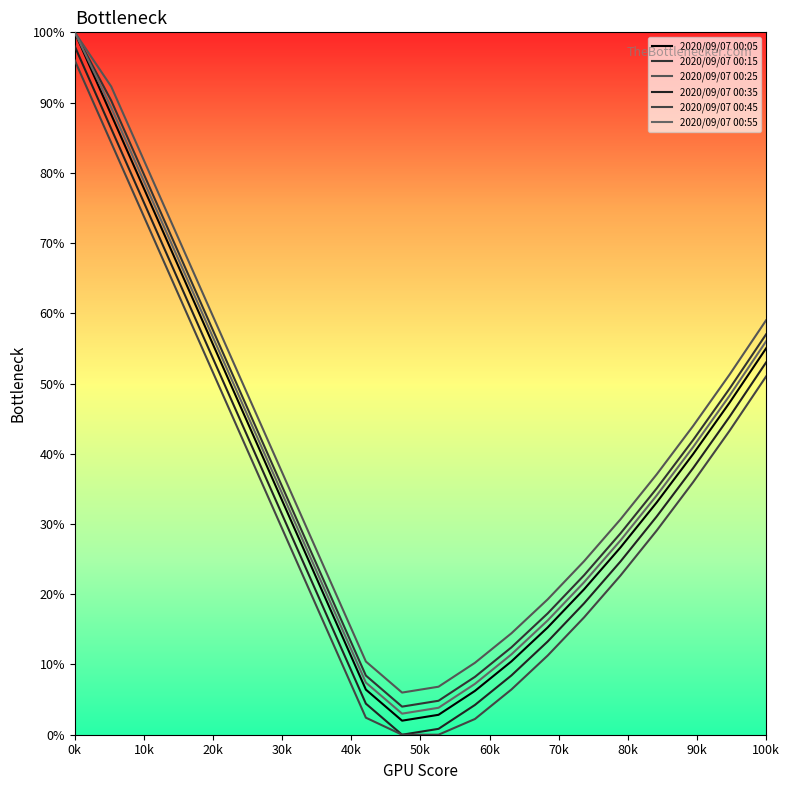

How many values in the 2020/09/07 00:35 series exceed 31?

10